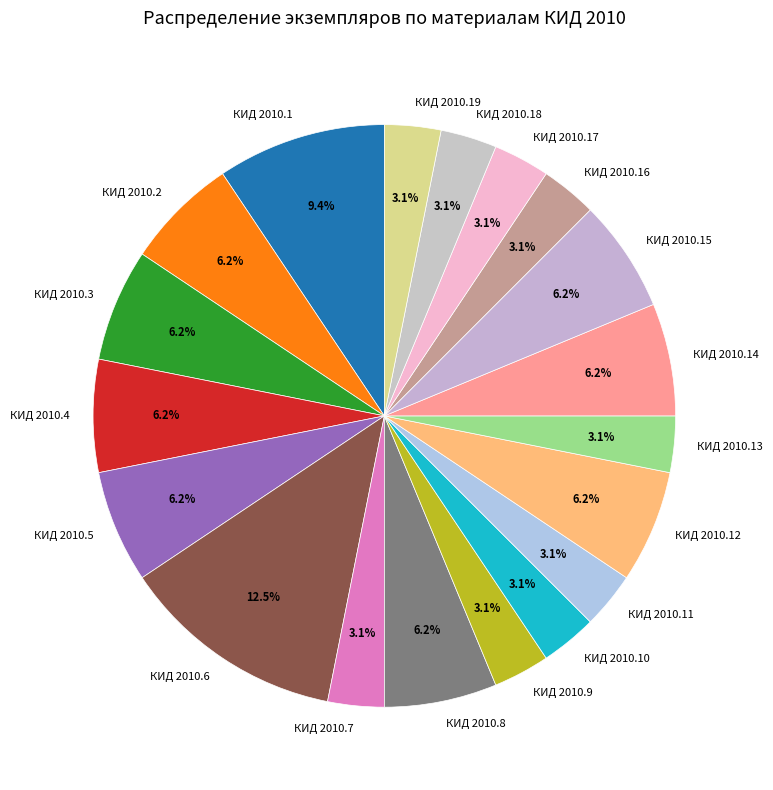

Does КИД 2010.9 account for over 50% of the chart?

No